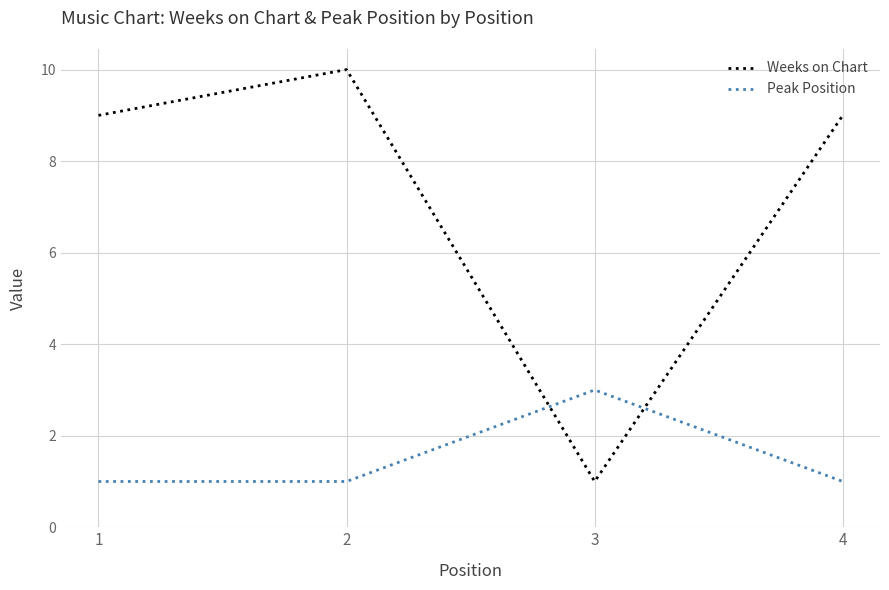

What is the sum of all Peak Position values?

6